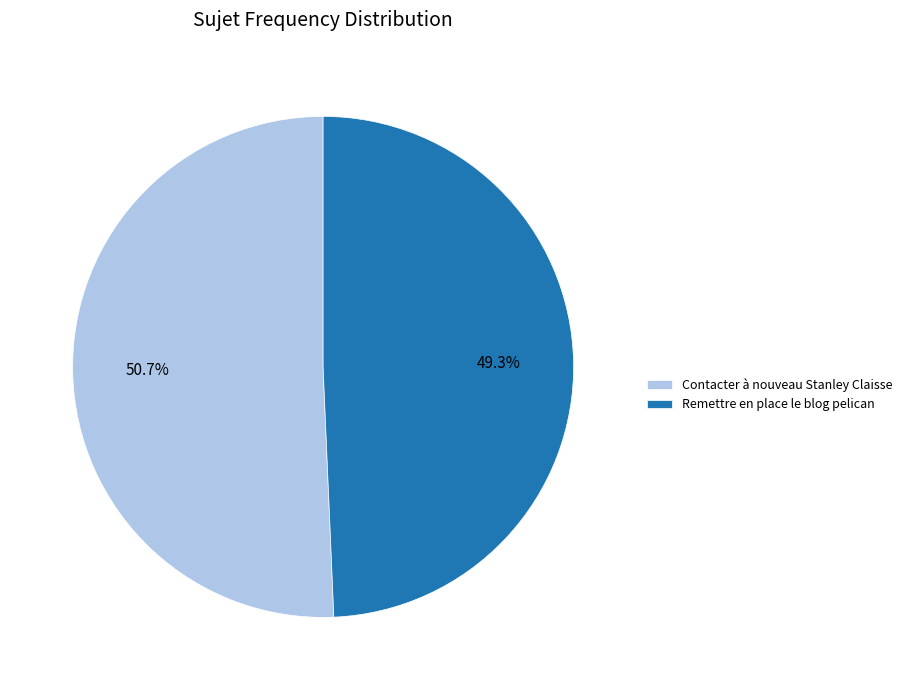

What is the majority slice?

Contacter à nouveau Stanley Claisse